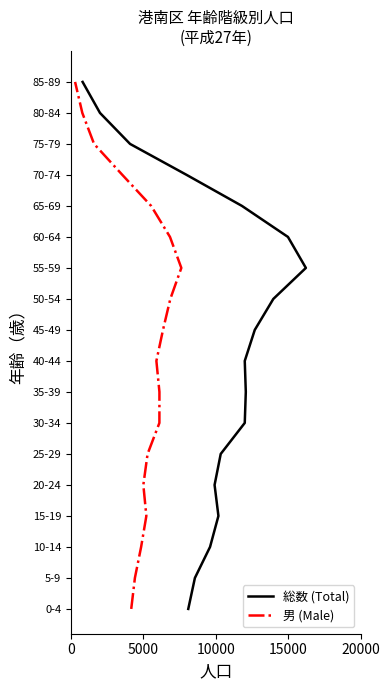

The 総数 (Total) series shows 12 at 10000. True or false?

True